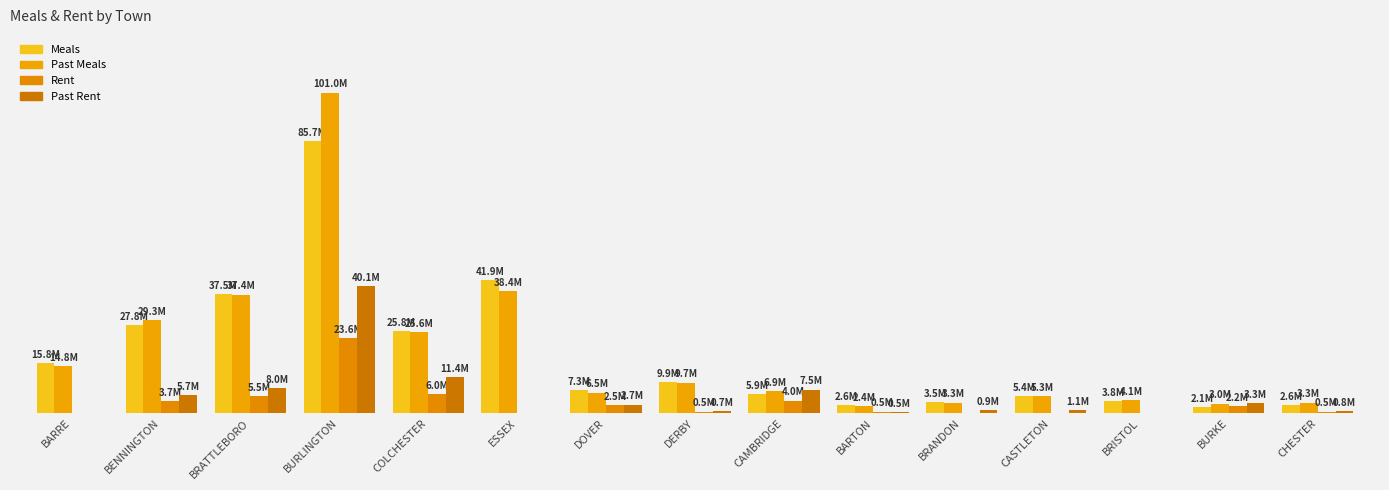

The Past Meals series shows 8082899.8 at BARRE. True or false?

False